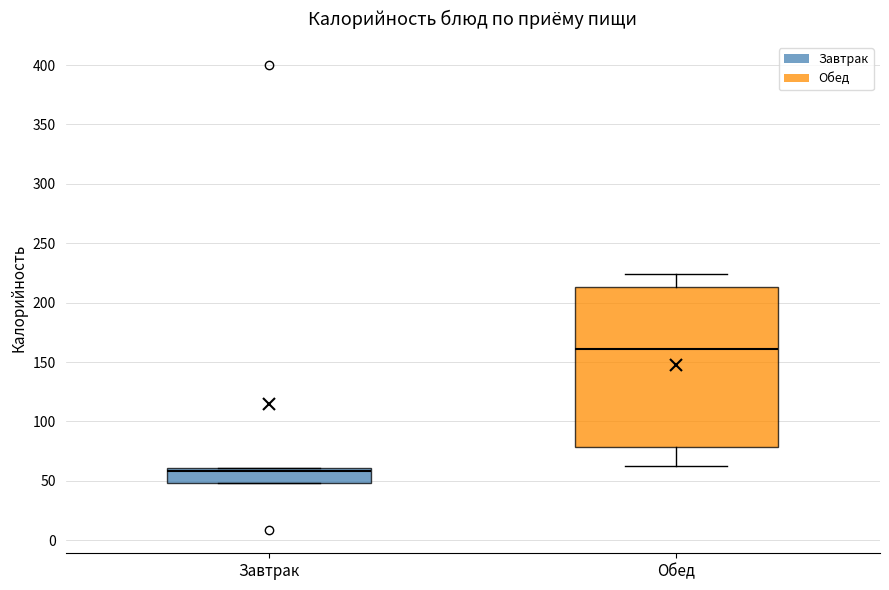

Which box's median line is the lowest?

Завтрак